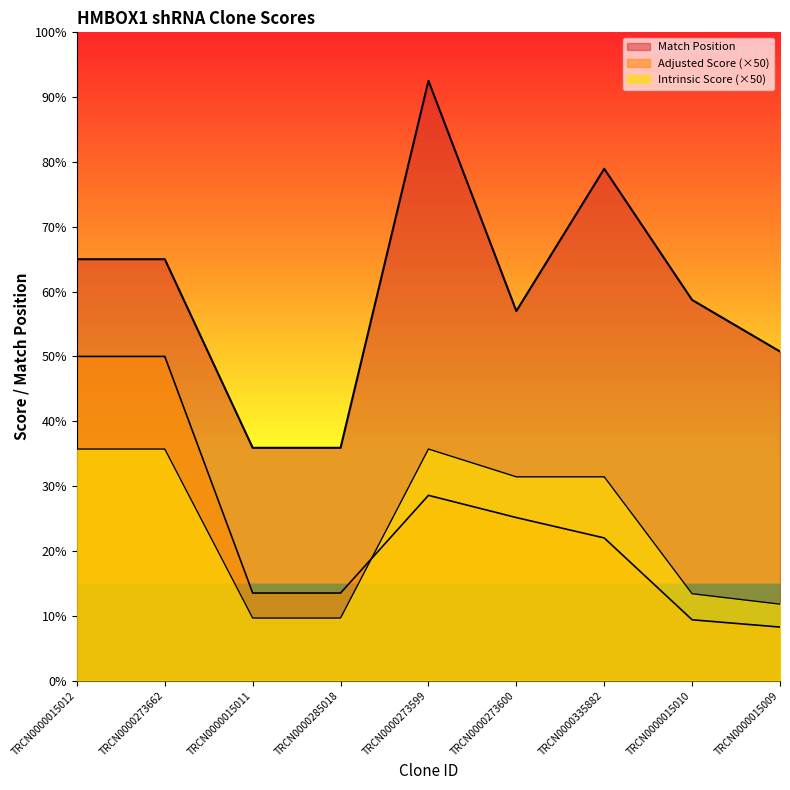

What is the average value of the Adjusted Score series?

514.1